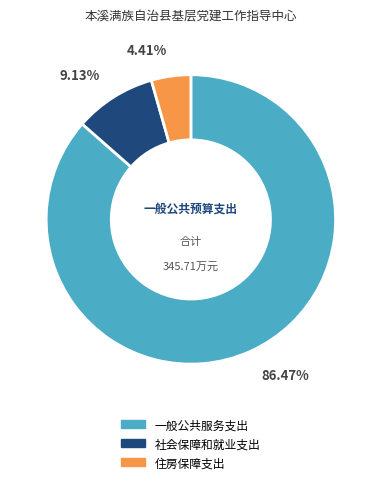

What is the smallest slice in the pie chart?

住房保障支出